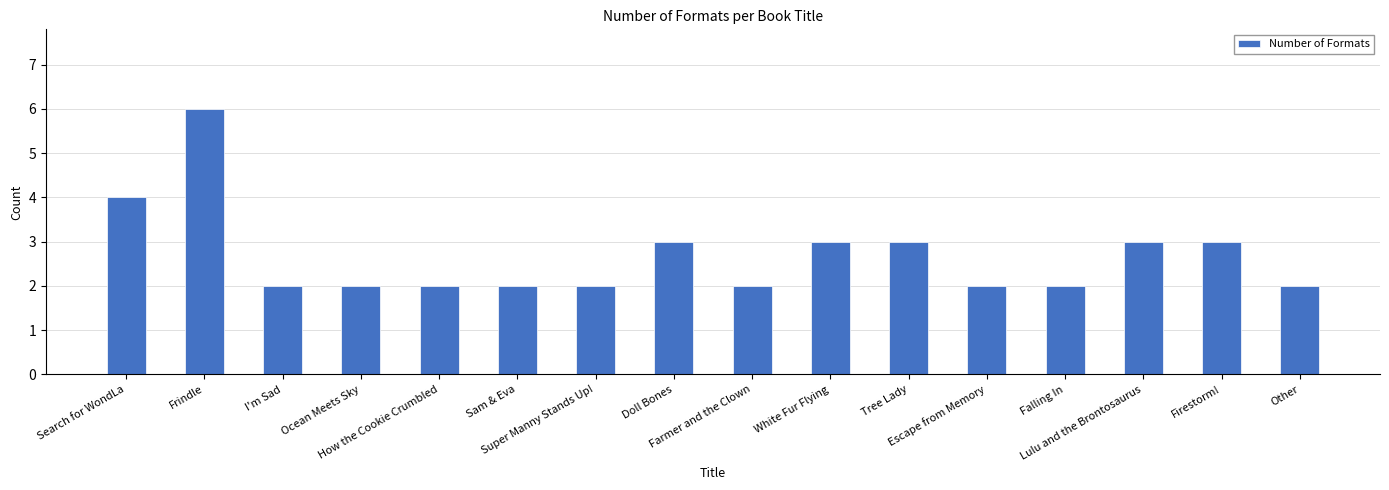

The value at Ocean Meets Sky is 1. True or false?

False